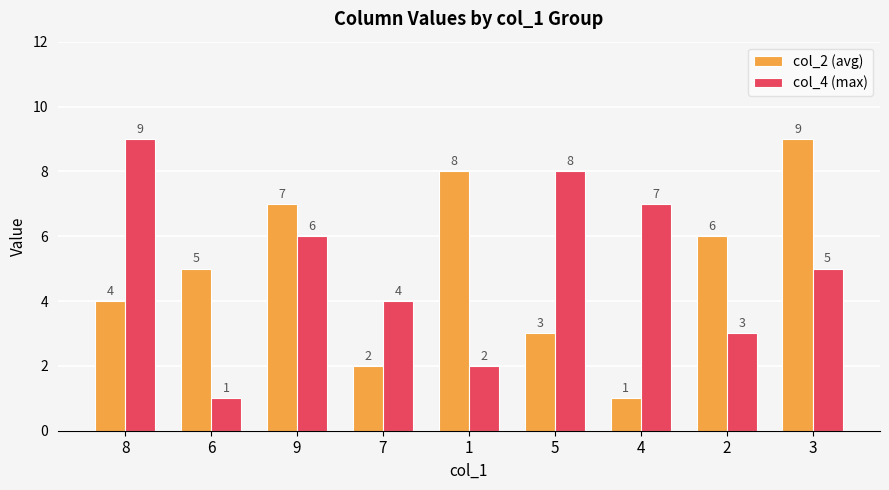

True or false: col_2 (avg) has a value of 5 at 3.

False